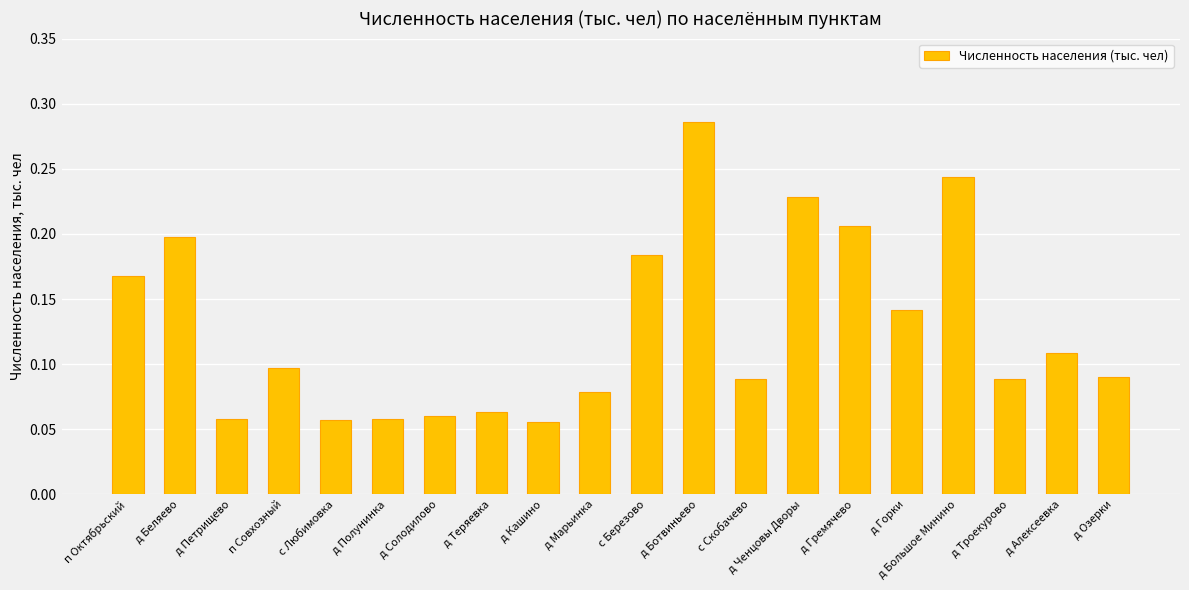

At which category does the chart reach its peak across all series?

д Ботвиньево